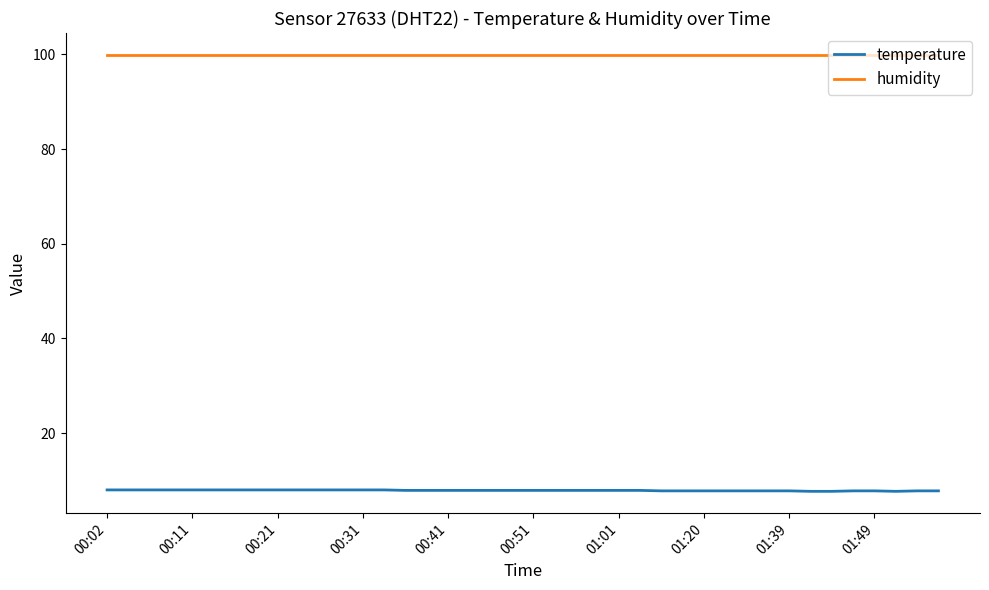

List the series in order of their peak value, highest first.

humidity, temperature